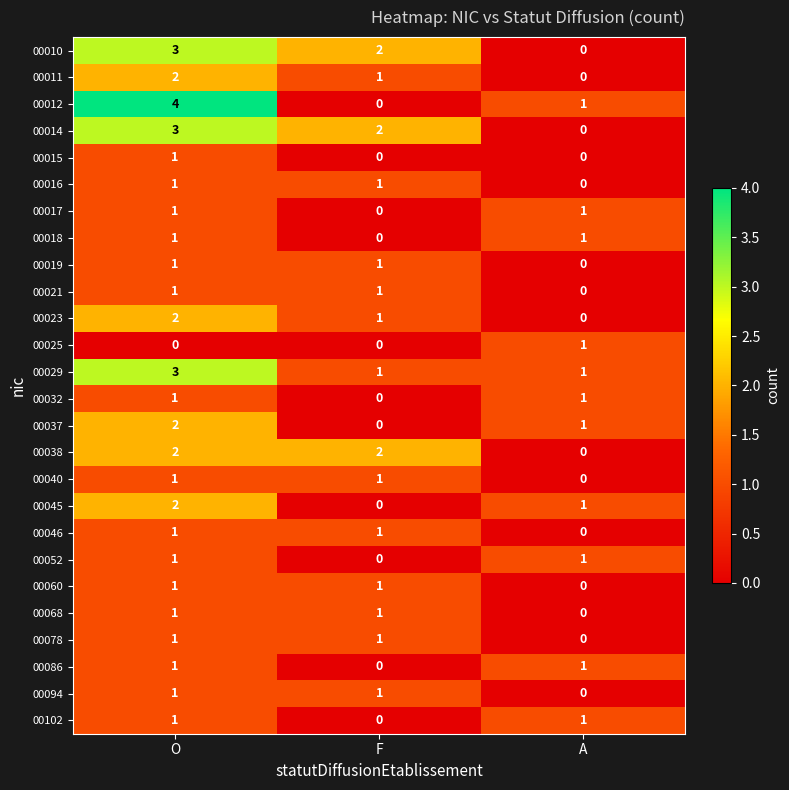

What is the difference between the 00012 values at A and O?

3